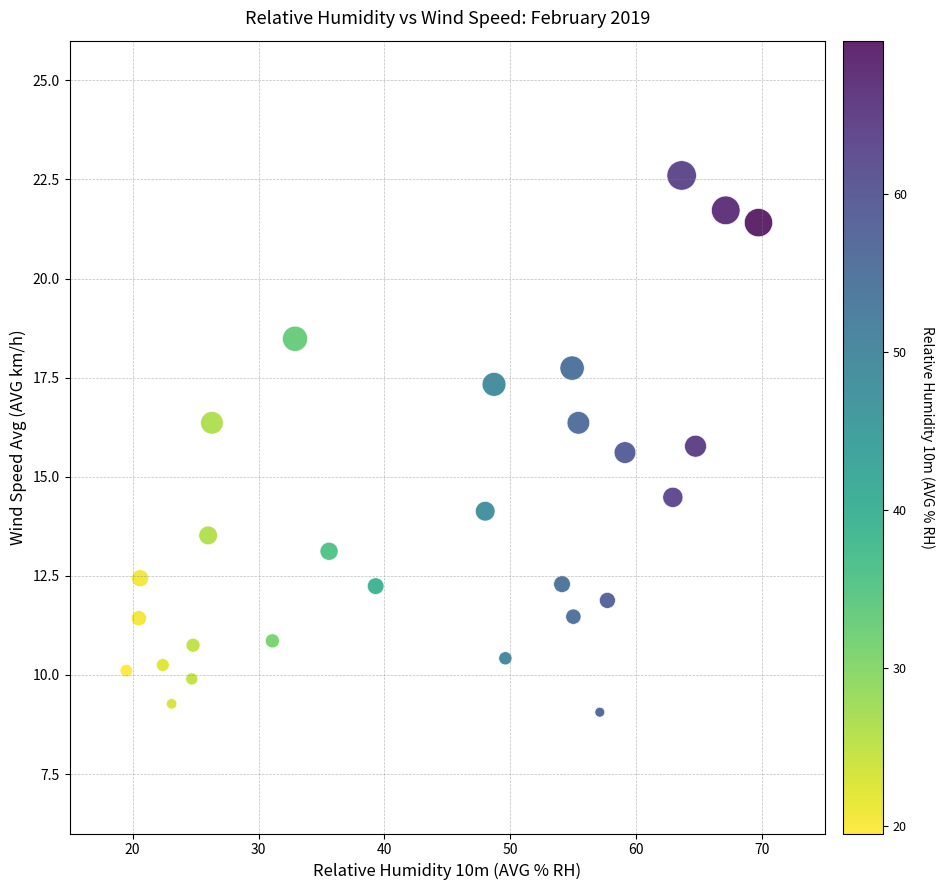

What is the range of X values (max minus min)?

50.2